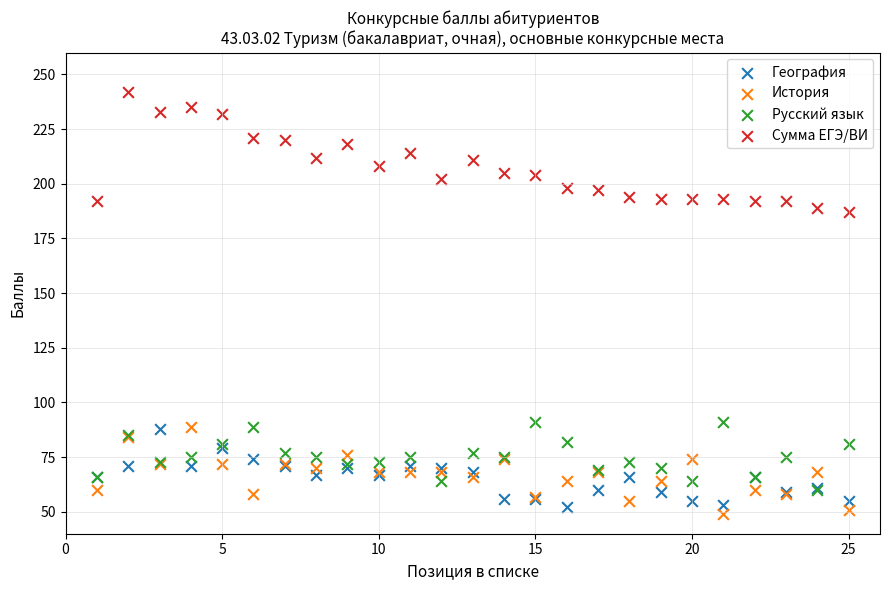

Which series has the widest spread of Y values?

Сумма ЕГЭ/ВИ